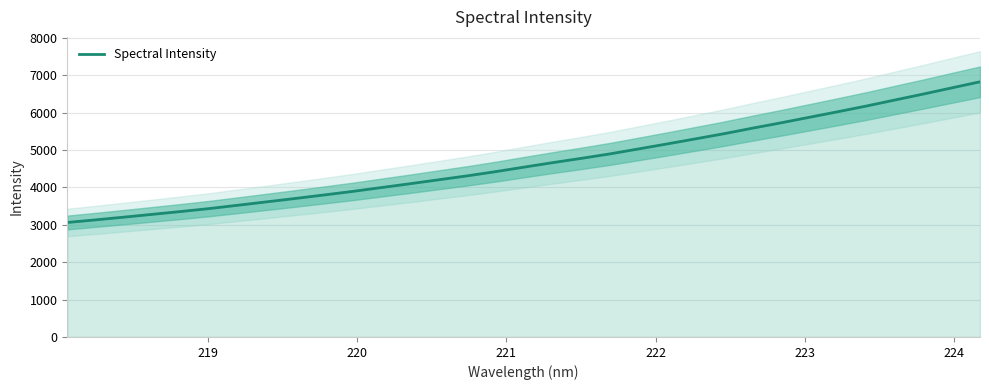

Count the number of values greater than 4543.

17